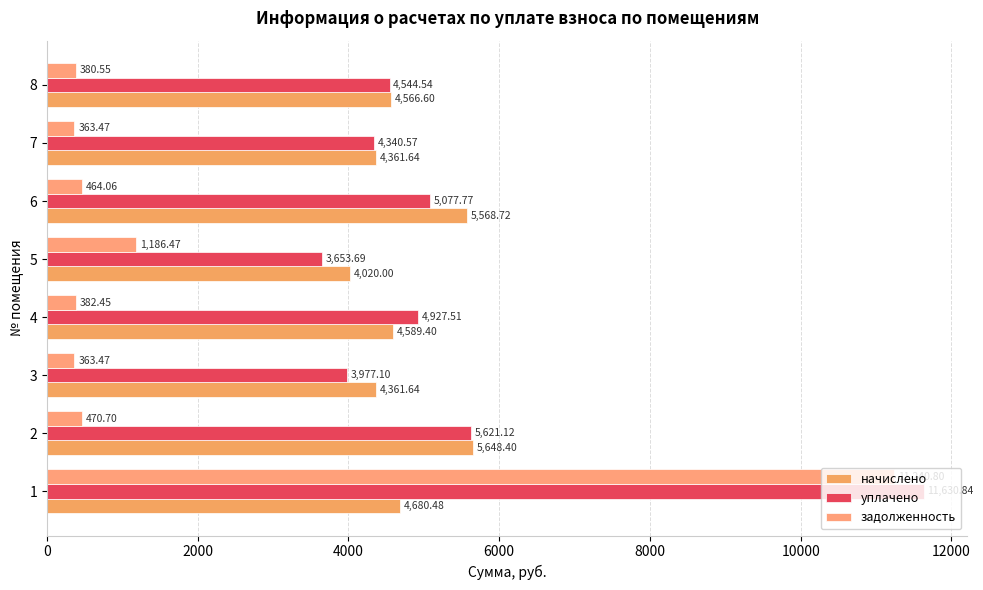

Reading left to right, what are all the values shown in this chart?

начислено: 4680.5	5648.4	4361.6	4589.4	4020.0	5568.7	4361.6	4566.6
уплачено: 11630.8	5621.1	3977.1	4927.5	3653.7	5077.8	4340.6	4544.5
задолженность: 11240.8	470.7	363.5	382.4	1186.5	464.1	363.5	380.6